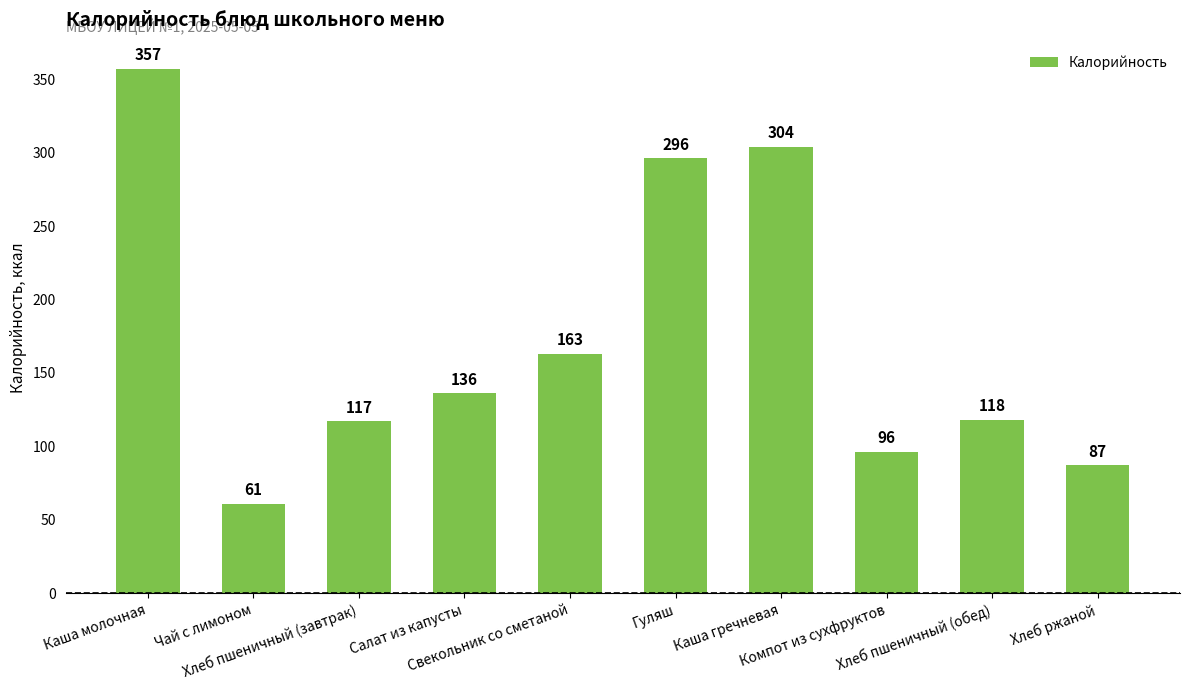

What is the sum of all values?

1735